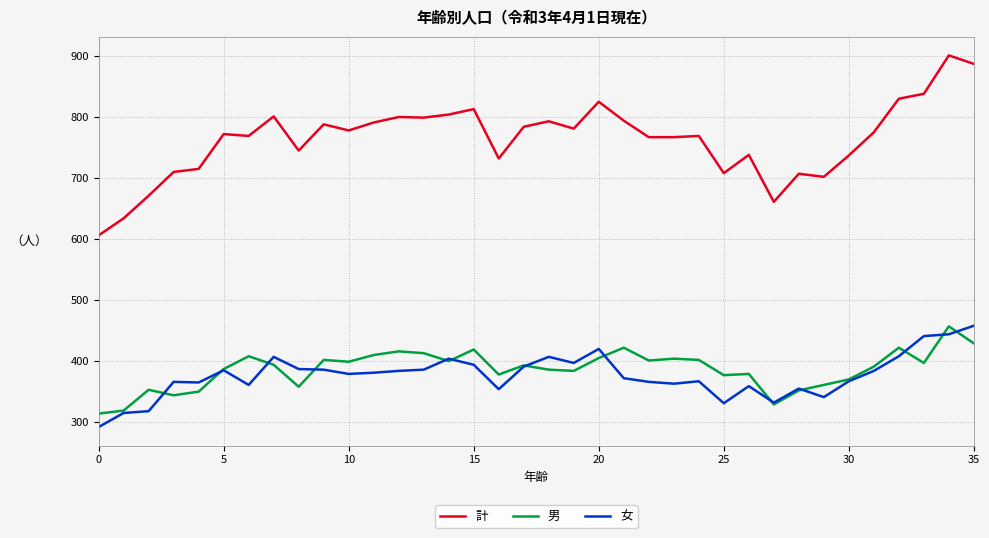

Is this an area chart (filled region under the line)?

No